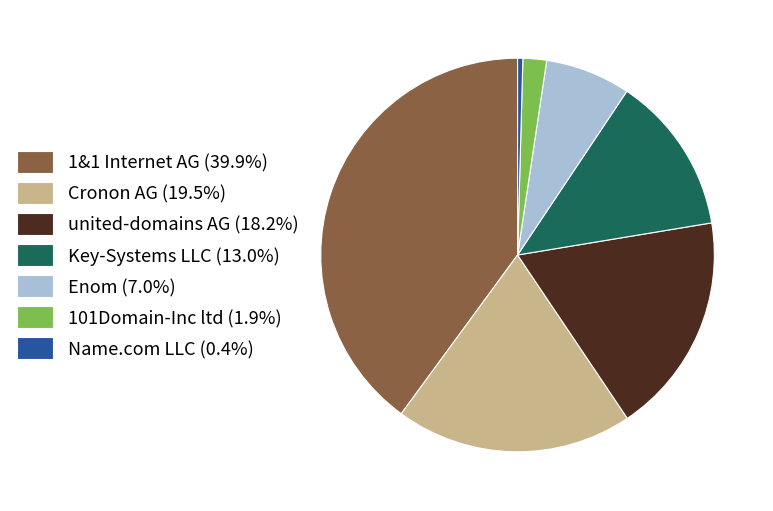

Is the sum of Enom and Name.com LLC greater than half?

No